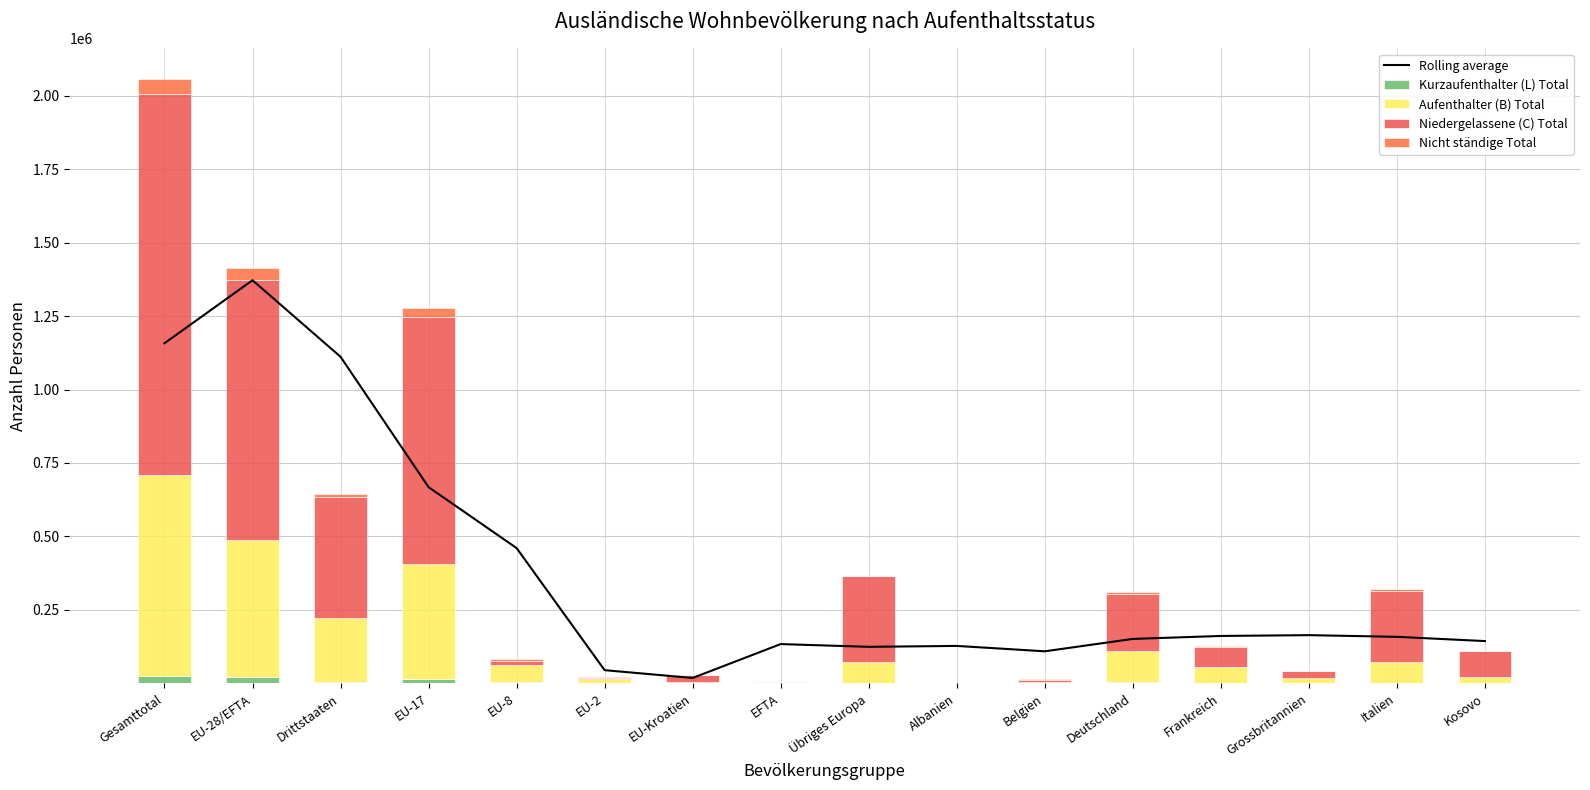

What is the average value of the Nicht ständige Total series?

10145.6